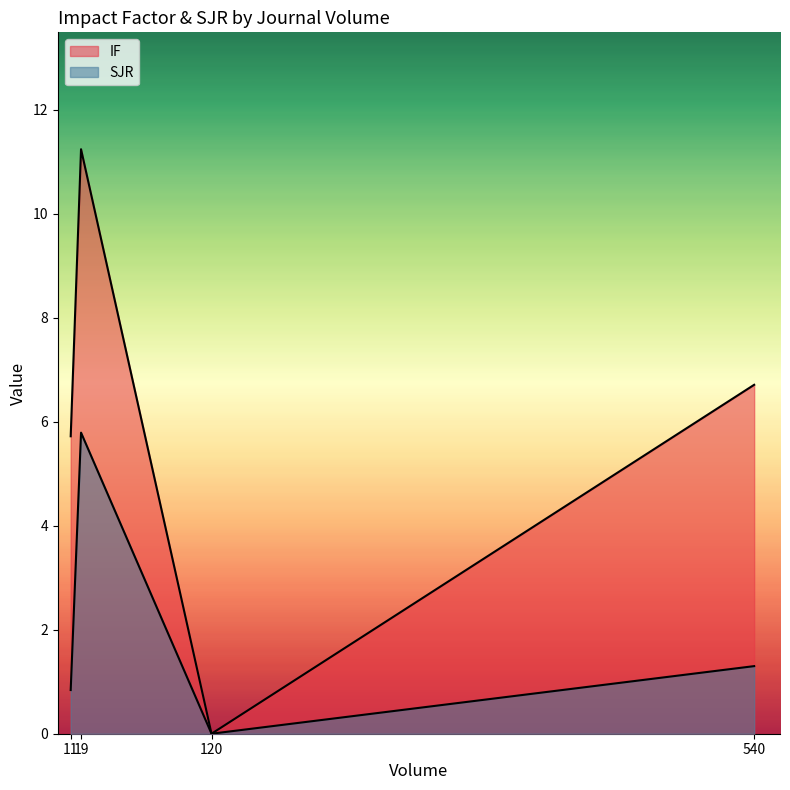

Where is SJR nearest to the value 2?

540